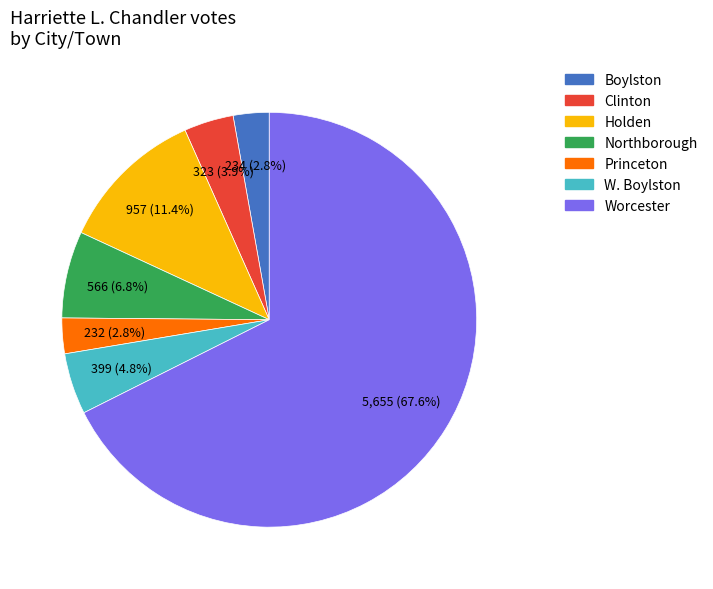

What percentage is the W. Boylston slice, to the nearest percent?

5%